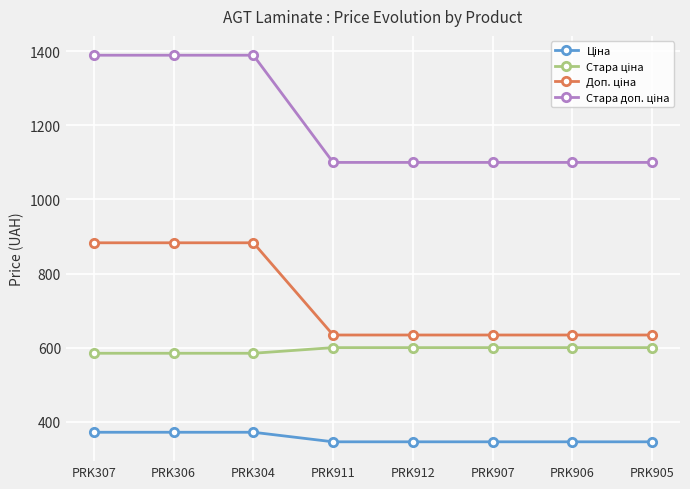

What is the difference between the highest and lowest values at PRK912?

754.4